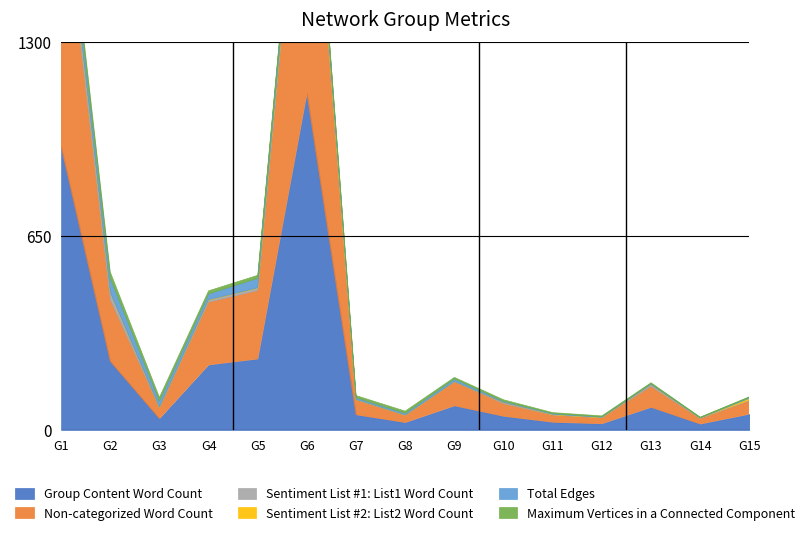

Which category has the lowest value in the Non-categorized Word Count series?

G14